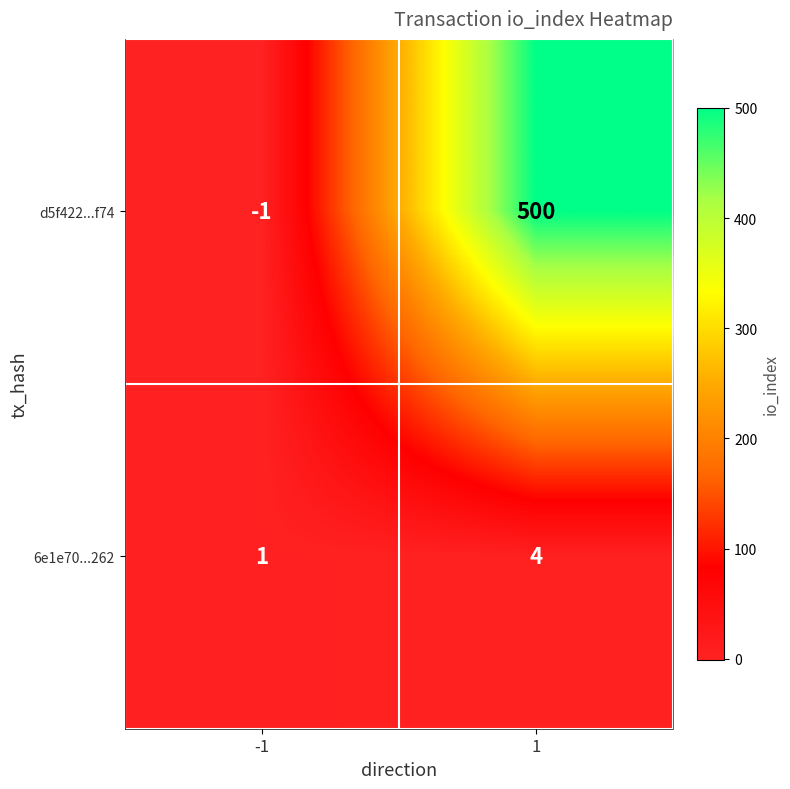

What is the maximum value shown in the chart?

500